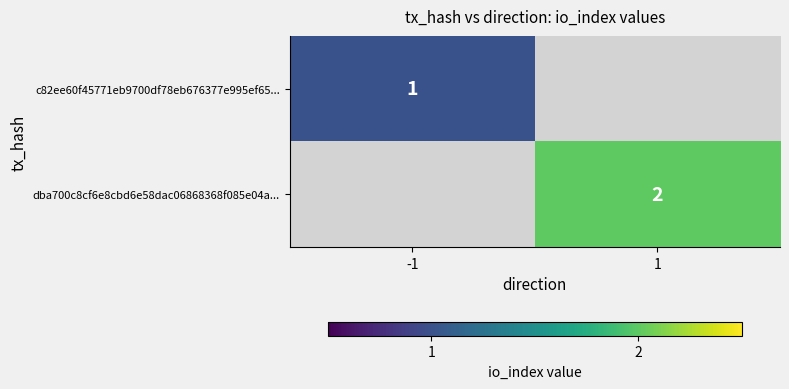

The value of dba700c8cf6e8cbd6e58dac06868368f085e04a... at 1 is 2. True or false?

True